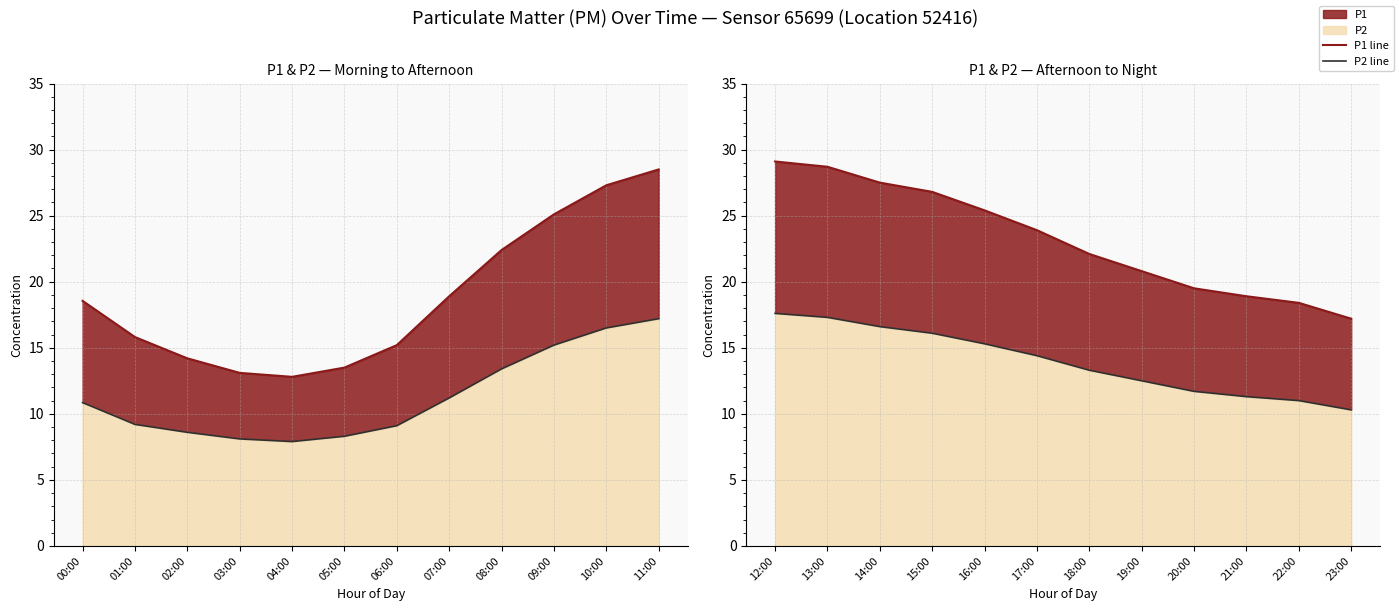

List the labels in order of P2 value, smallest first.

04:00, 03:00, 05:00, 02:00, 06:00, 01:00, 23:00, 00:00, 22:00, 07:00, 21:00, 20:00, 19:00, 18:00, 08:00, 17:00, 09:00, 16:00, 15:00, 10:00, 14:00, 11:00, 13:00, 12:00